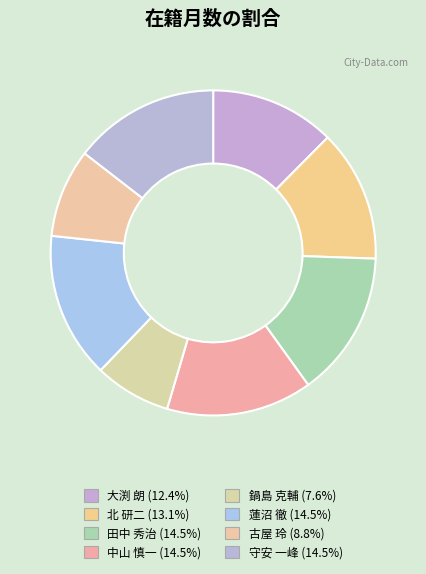

Is it true that 北 研二 is 24% of the pie?

False